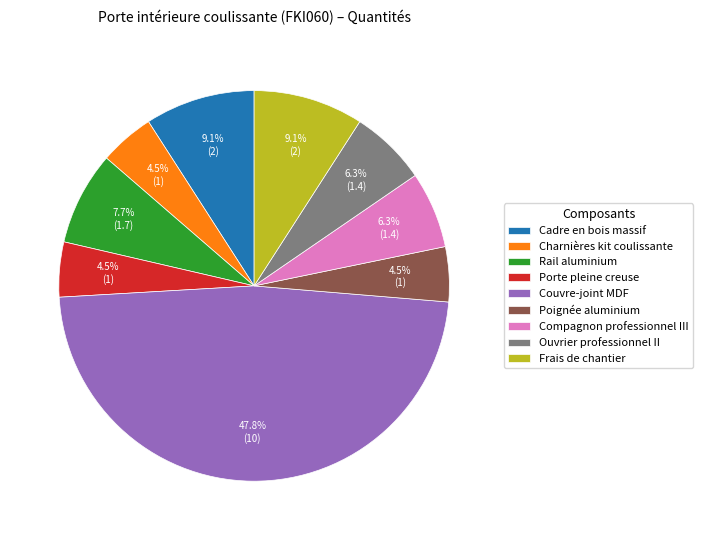

Is Charnières kit coulissante the majority of the pie?

No